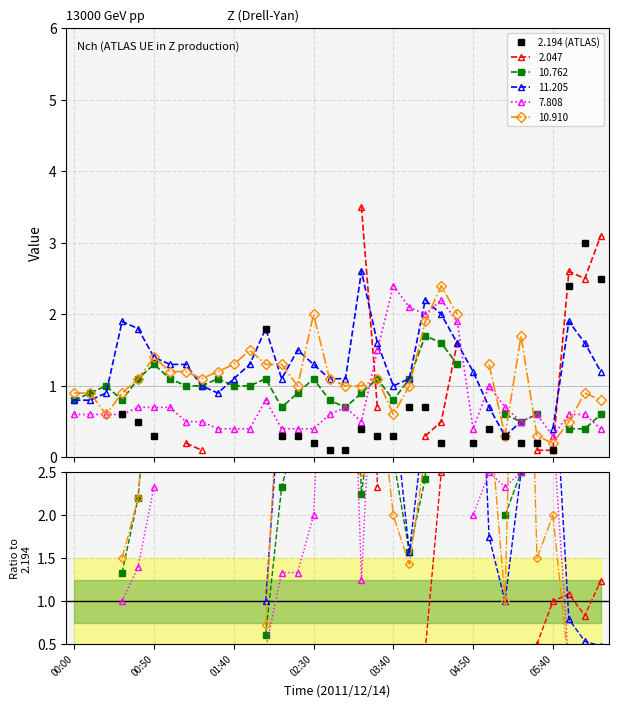

What is the difference between the values at 29 and 30?

0.1